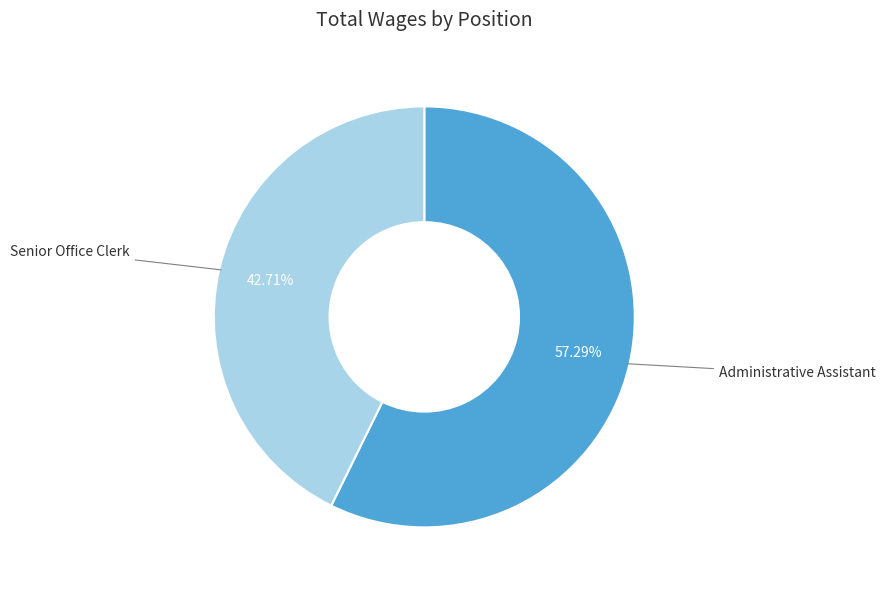

Count the number of slices in the pie.

2